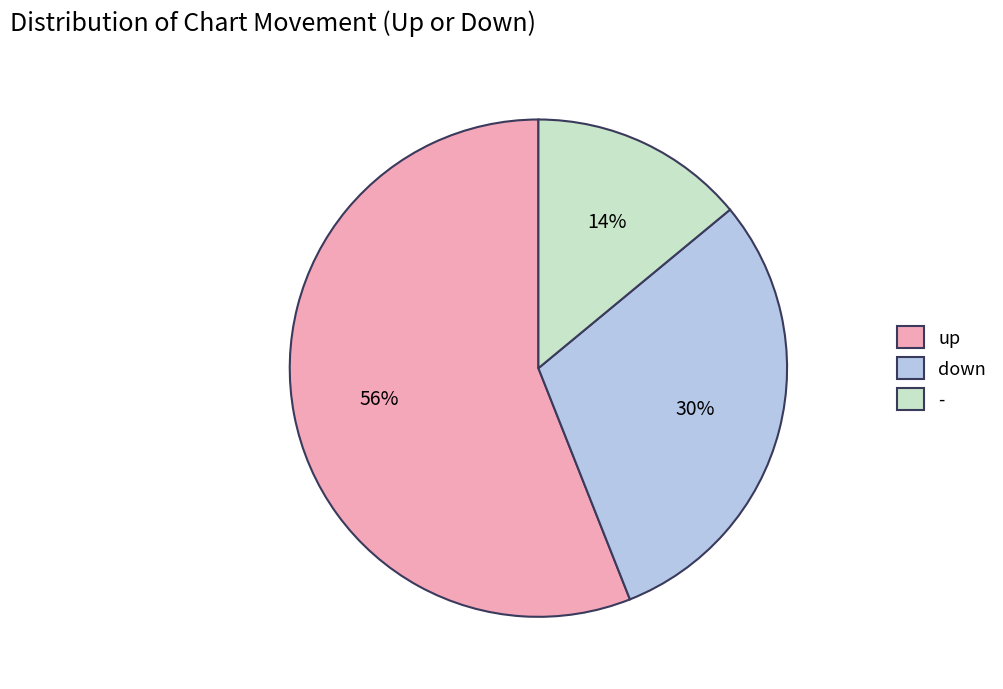

Approximately how many times larger is the value at down compared to up?

0.5